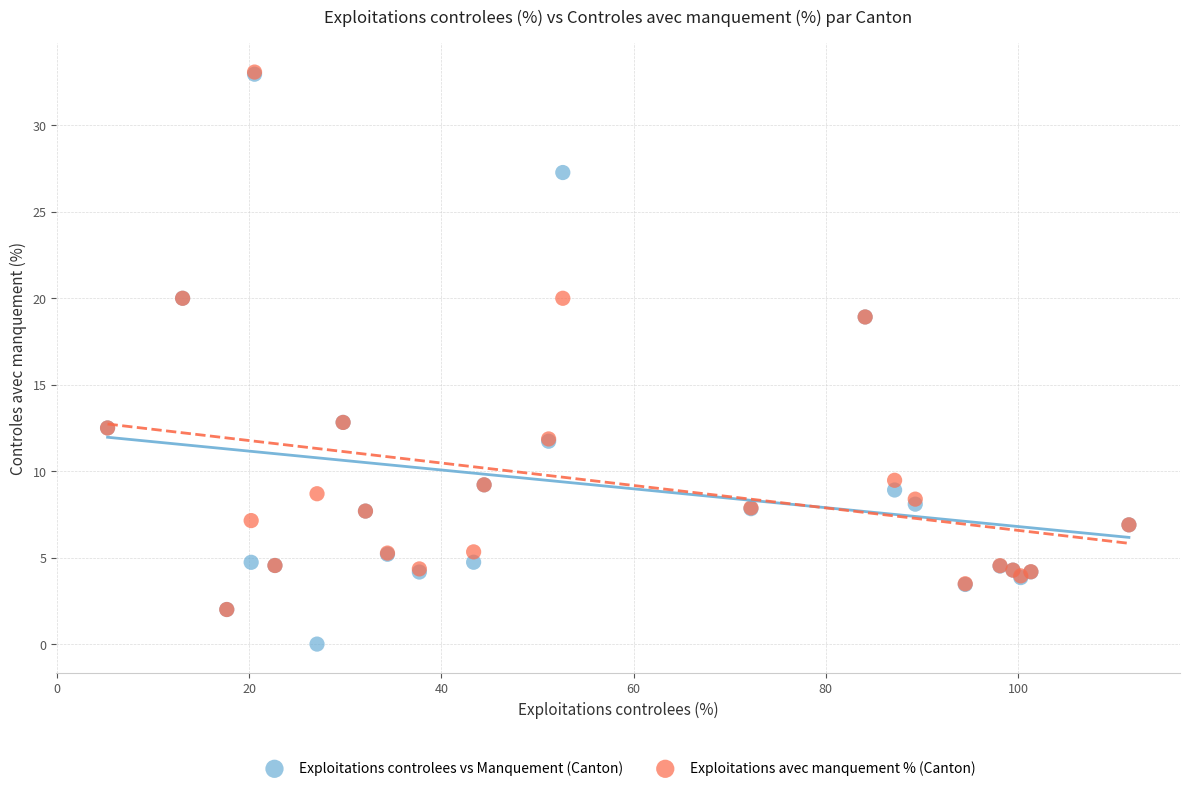

What are all the series names shown in the legend?

Exploitations controlees vs Manquement (Canton), Exploitations avec manquement % (Canton)